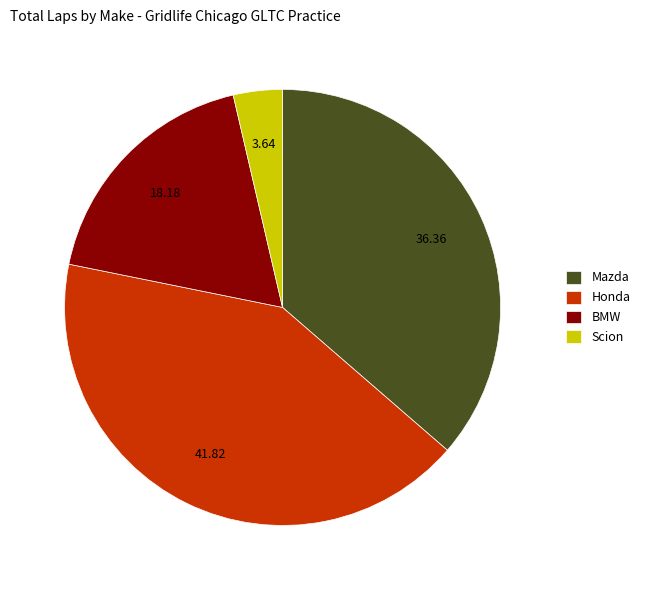

How many segments does this pie chart have?

4